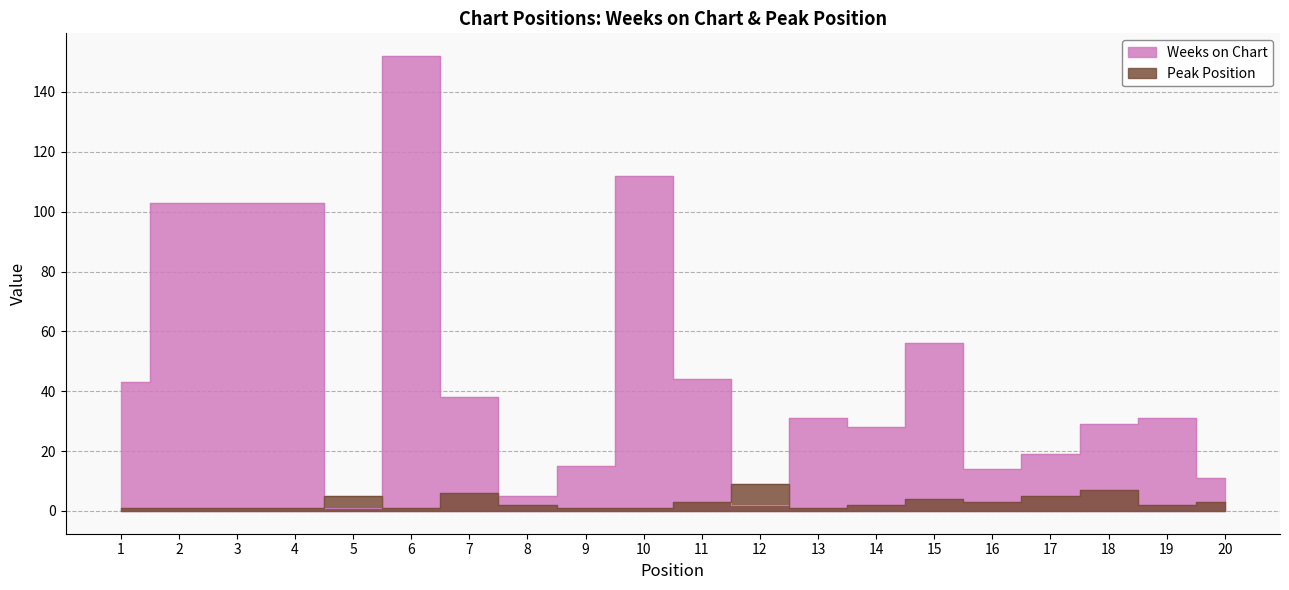

At which label is Weeks on Chart closest to 76?

15